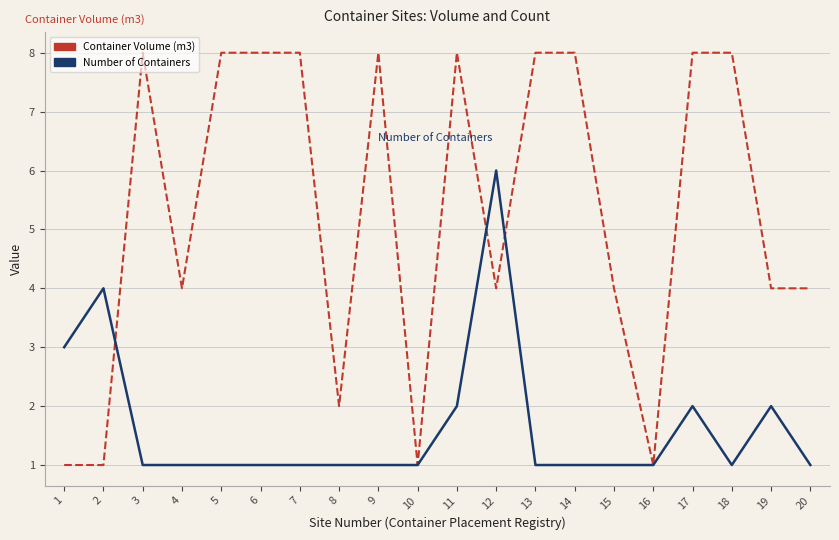

Rank the series by their maximum value, from highest to lowest.

Container Volume (m3), Number of Containers